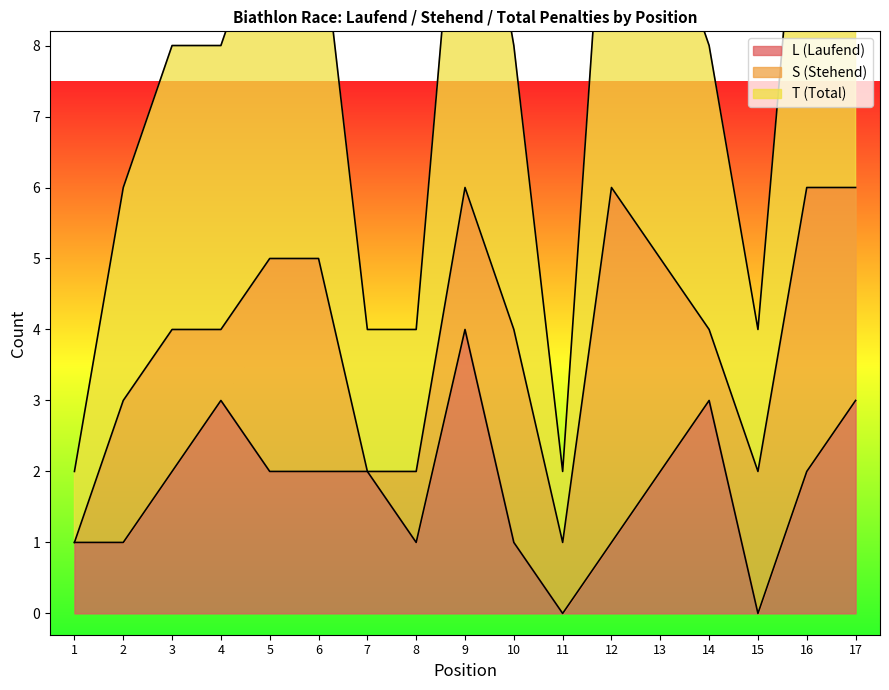

True or false: T and L cross at least once.

False